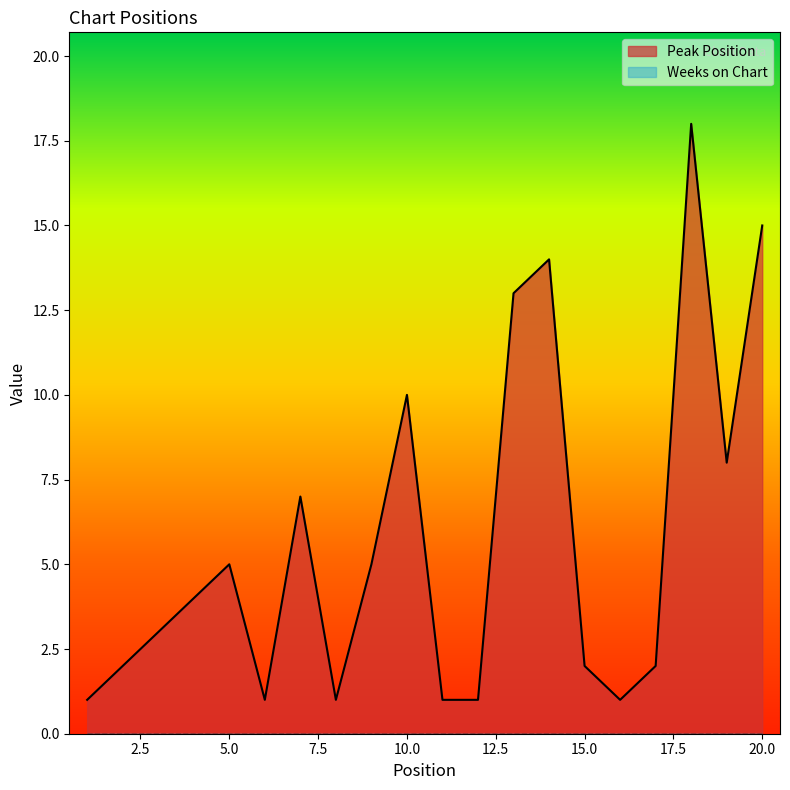

How many lines are shown in the chart?

2